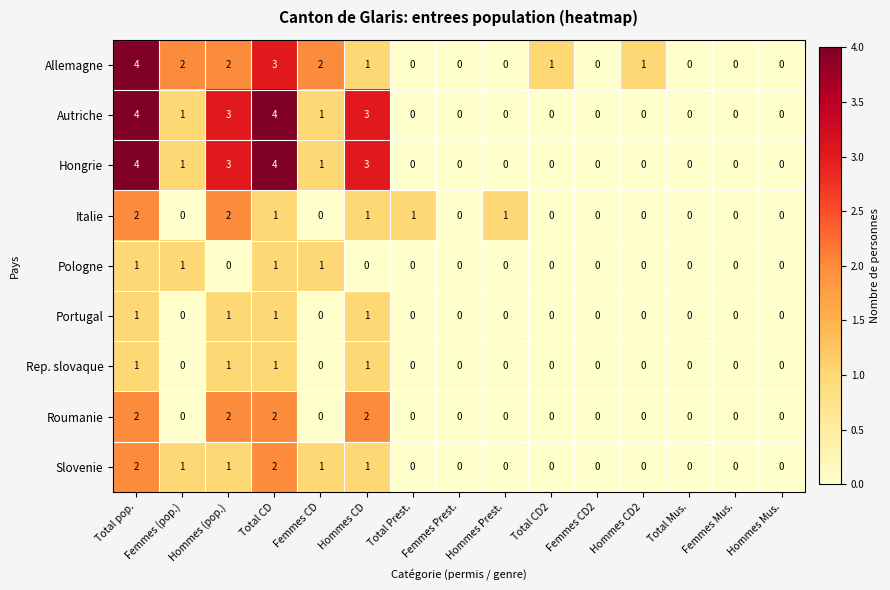

Is the value of Allemagne at Total Prest. greater than the value of Autriche at Femmes (pop.)?

No